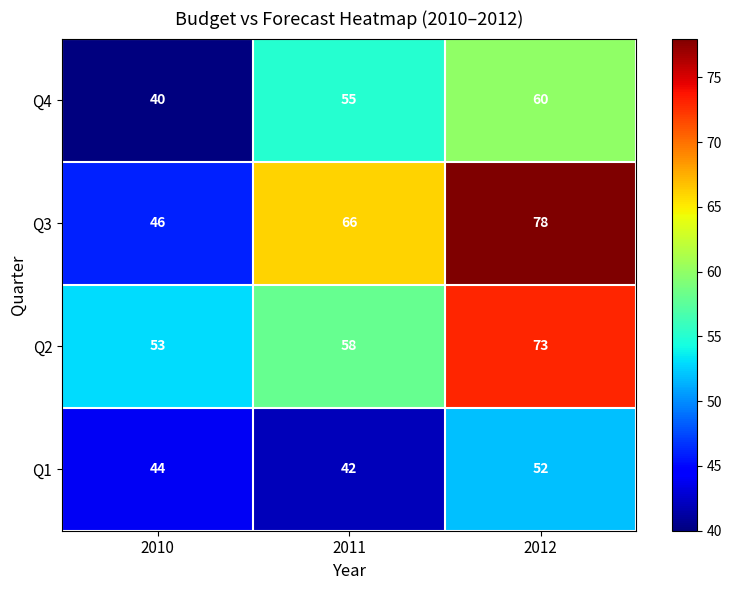

Reading left to right, list all the values displayed in this chart.

Q4: 40	55	60
Q3: 46	66	78
Q2: 53	58	73
Q1: 44	42	52